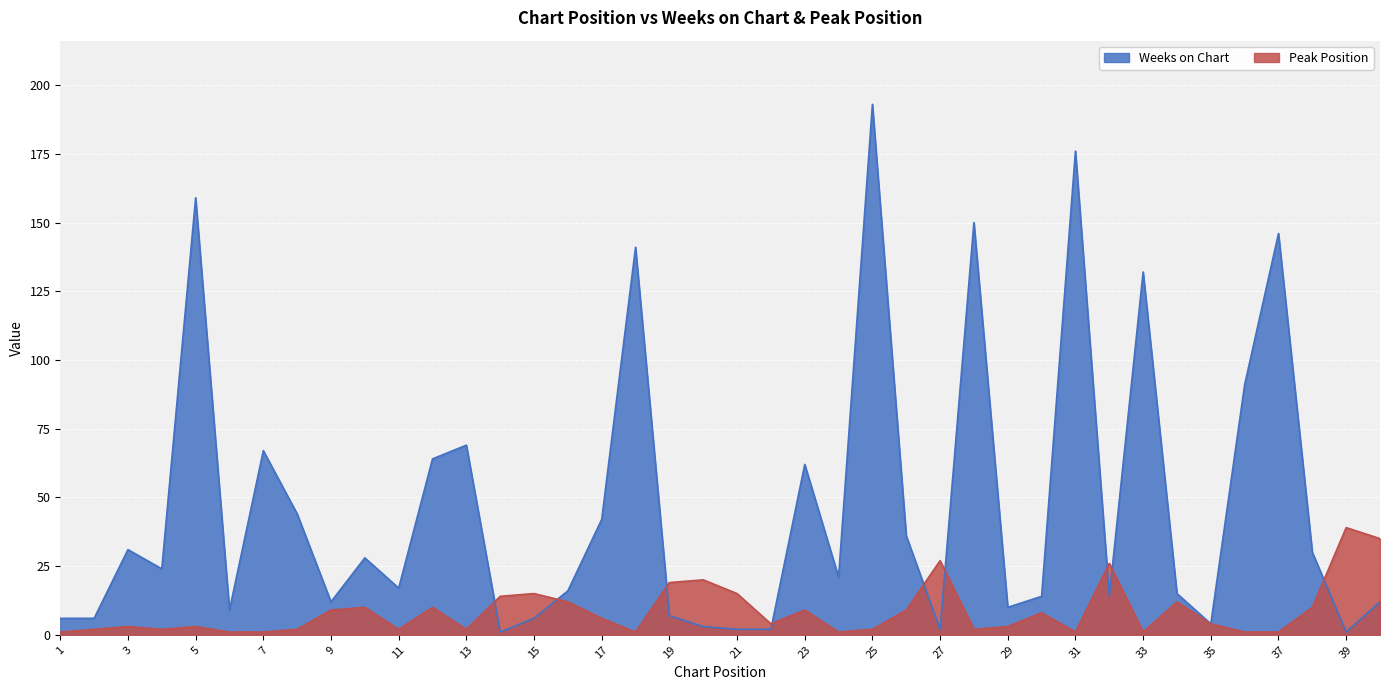

True or false: Peak Position has a value of 1 at 24.

True